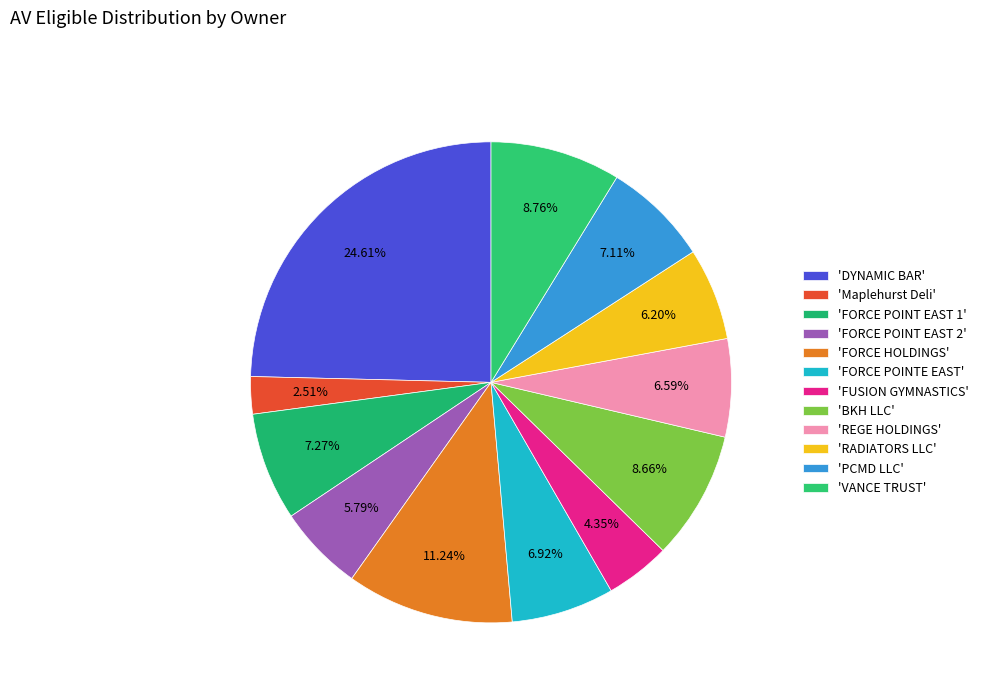

How many segments does this pie chart have?

12